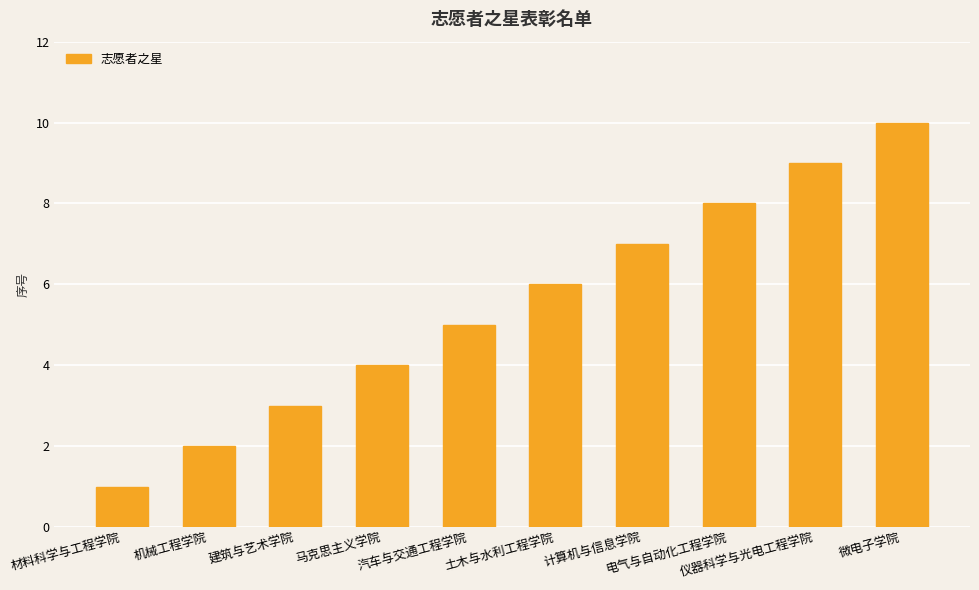

What is the label of the 4th bar from the right?

计算机与信息学院